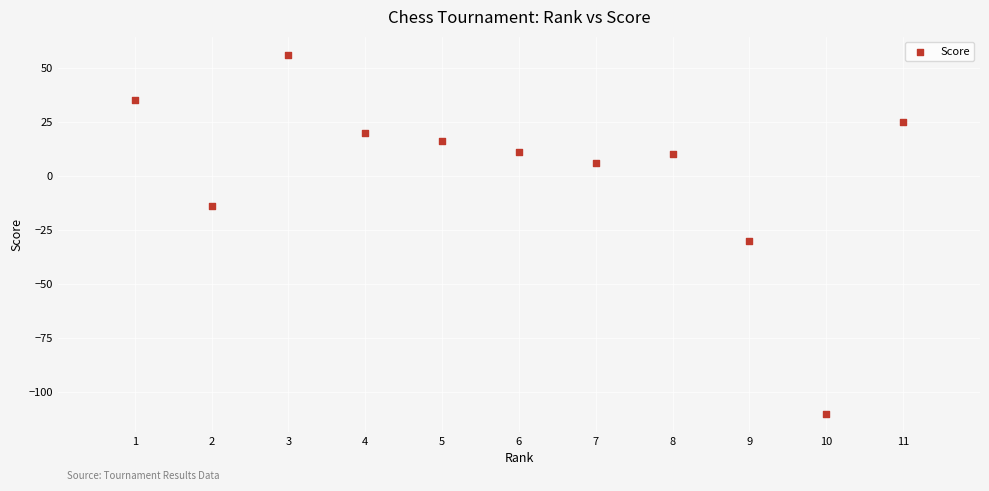

What Y value in the scatter plot is closest to -27?

-30